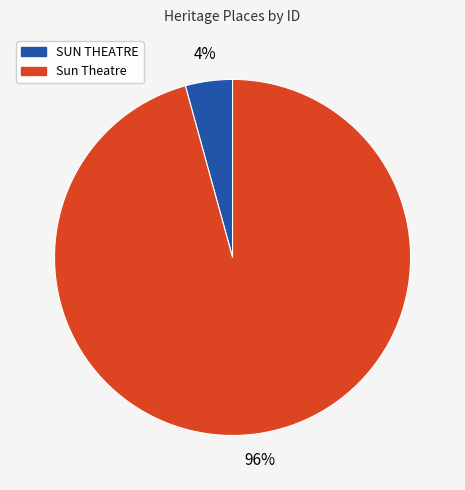

What percentage is the SUN THEATRE slice, to the nearest percent?

4%